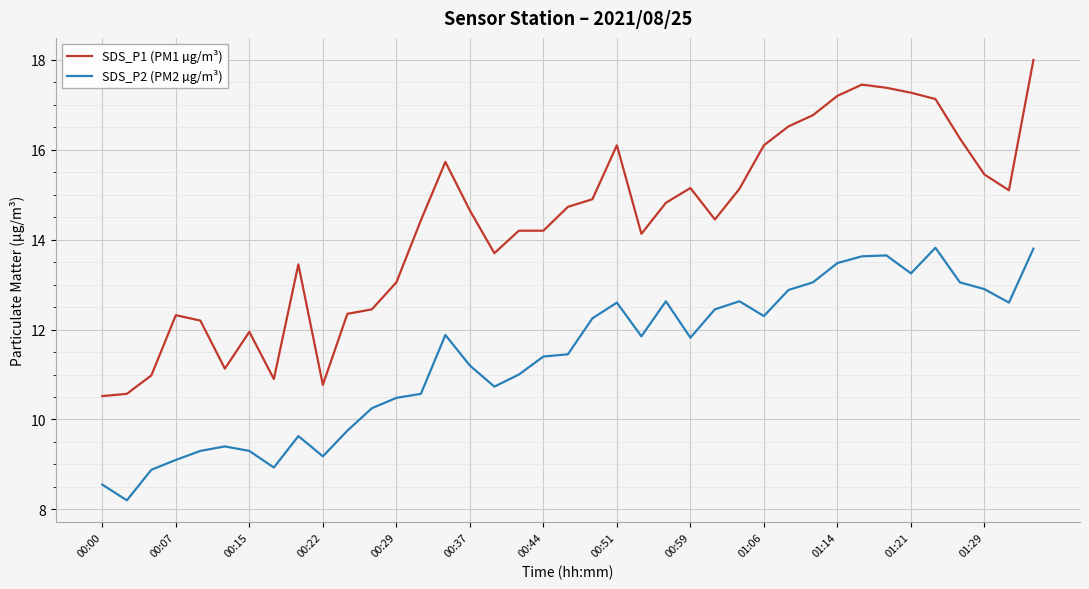

Which series has the largest total across all categories?

SDS_P1 (PM1 µg/m³)